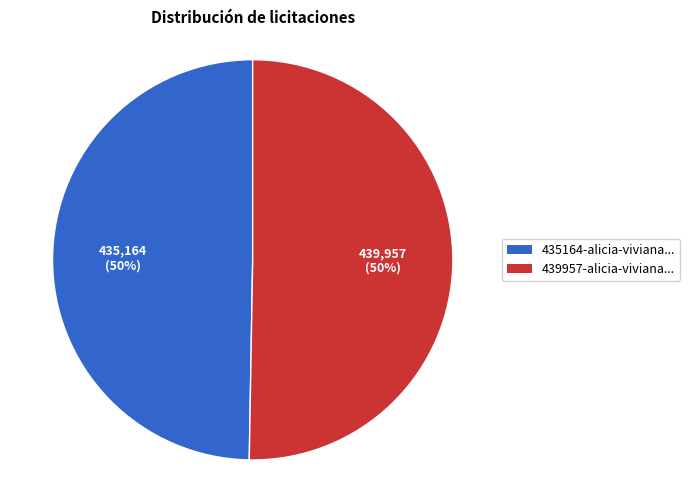

To the nearest percent, what is the average slice percentage?

50%